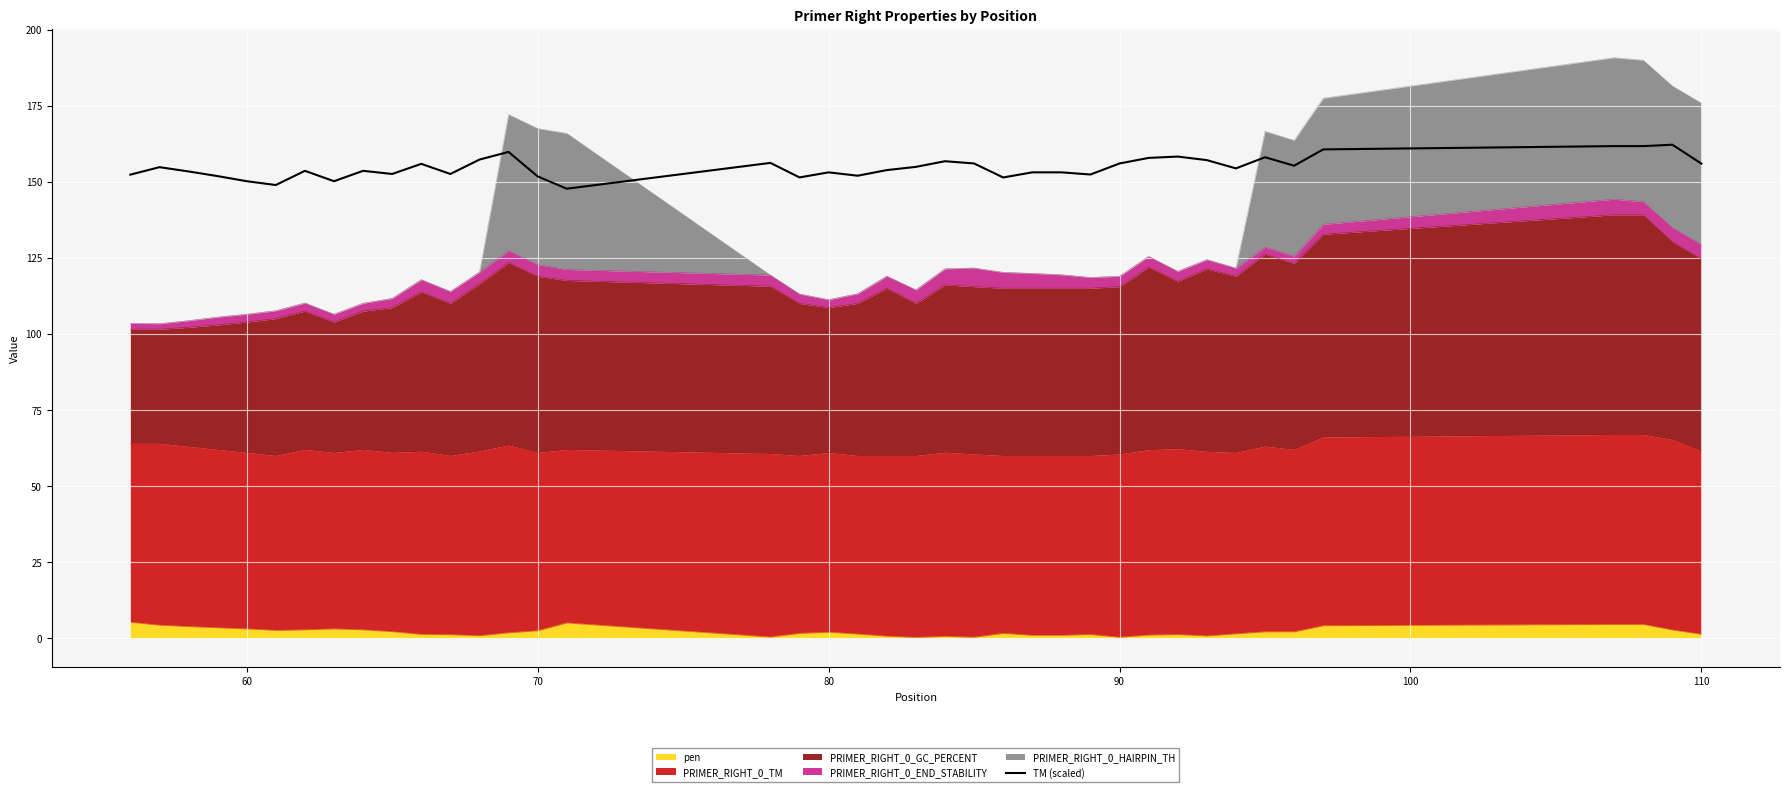

What is the average value?

154.7